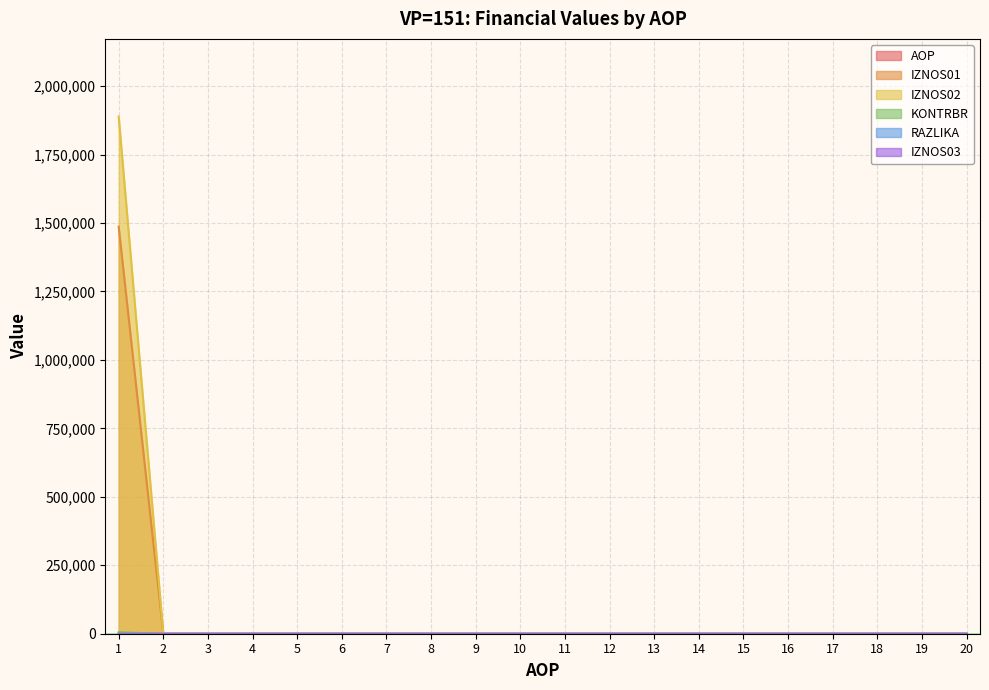

Which category has the lowest value in the IZNOS01 series?

2